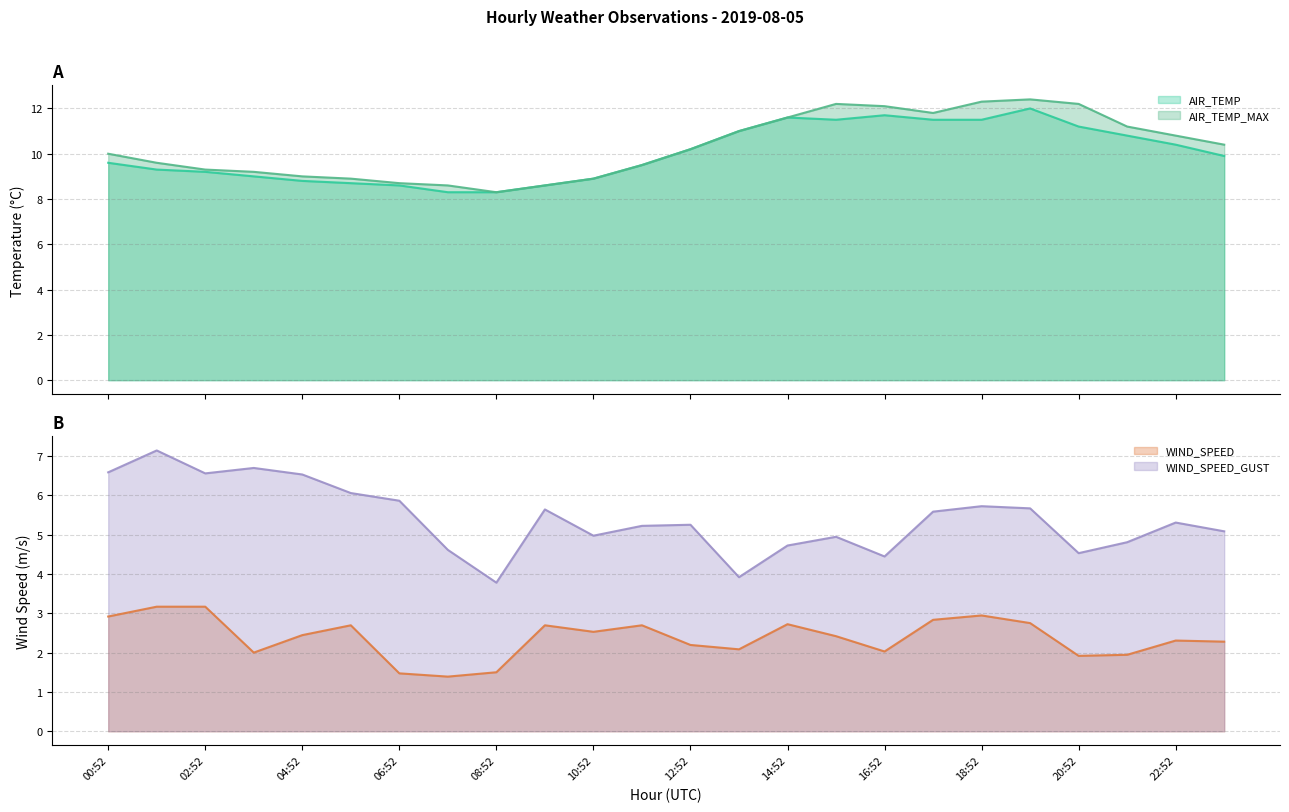

What is the minimum value shown in the chart?

1.4